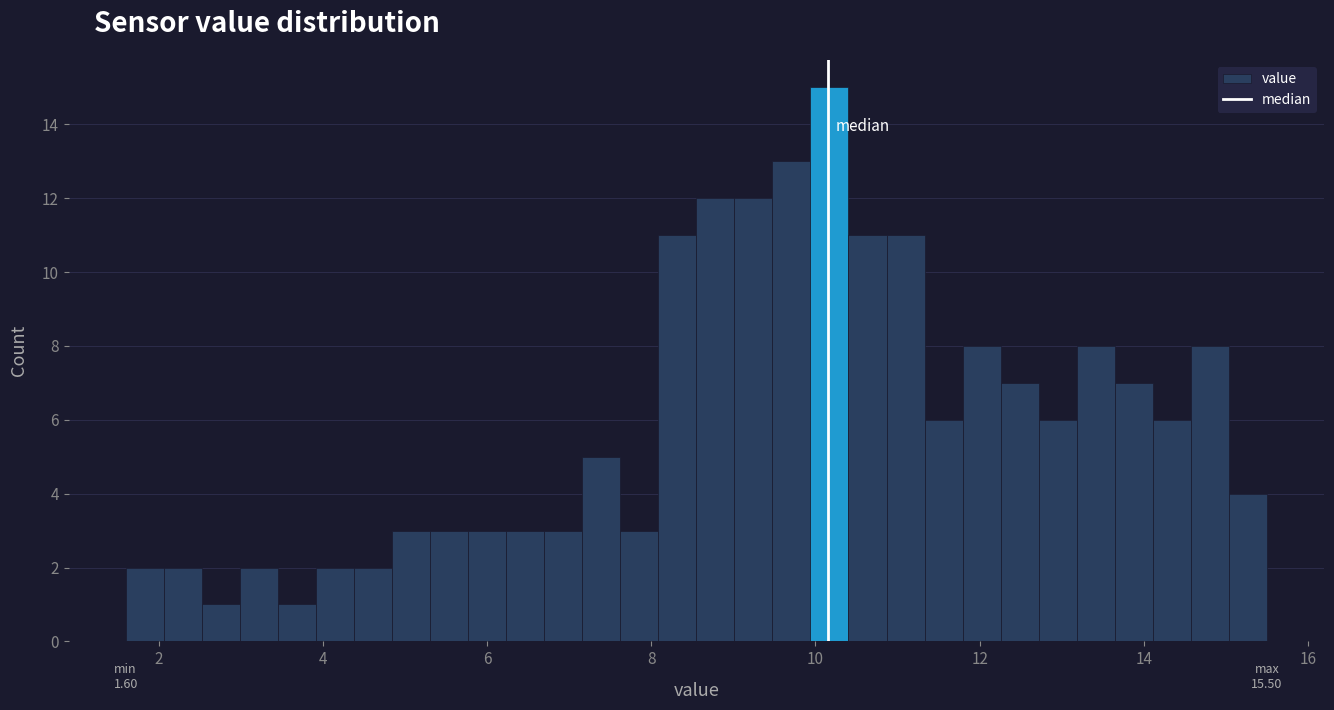

Read against the x-axis, roughly where is the centre of the tallest bar?

10.2